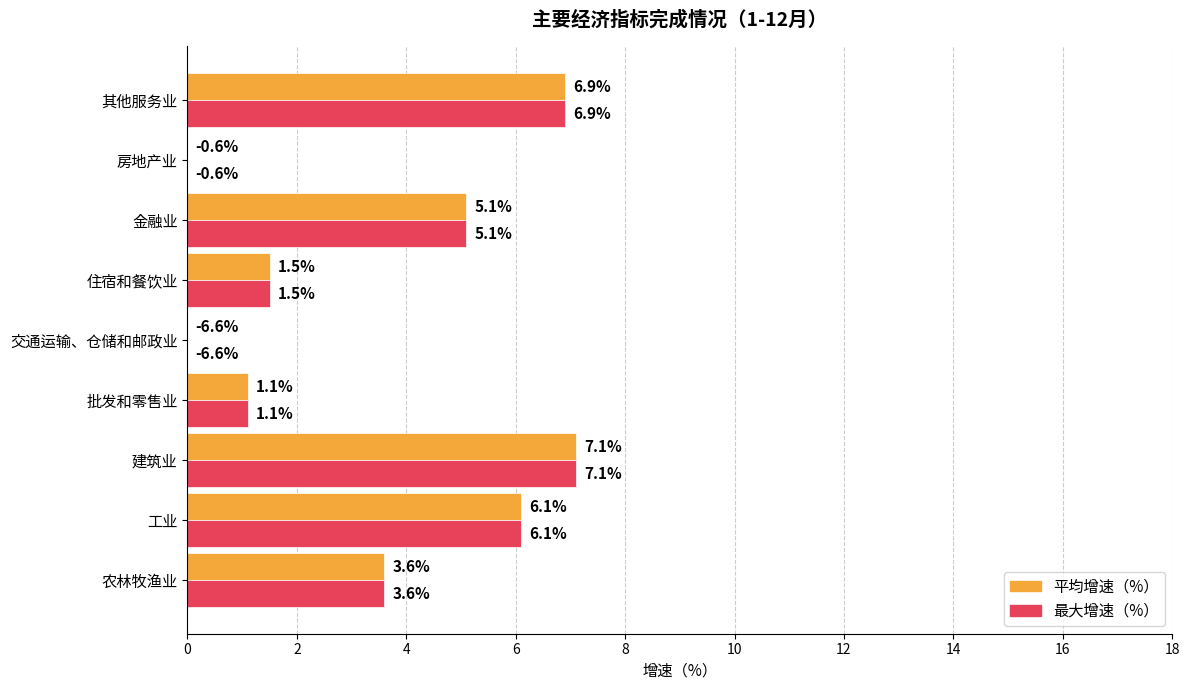

At which category is the sum across all series the highest?

建筑业